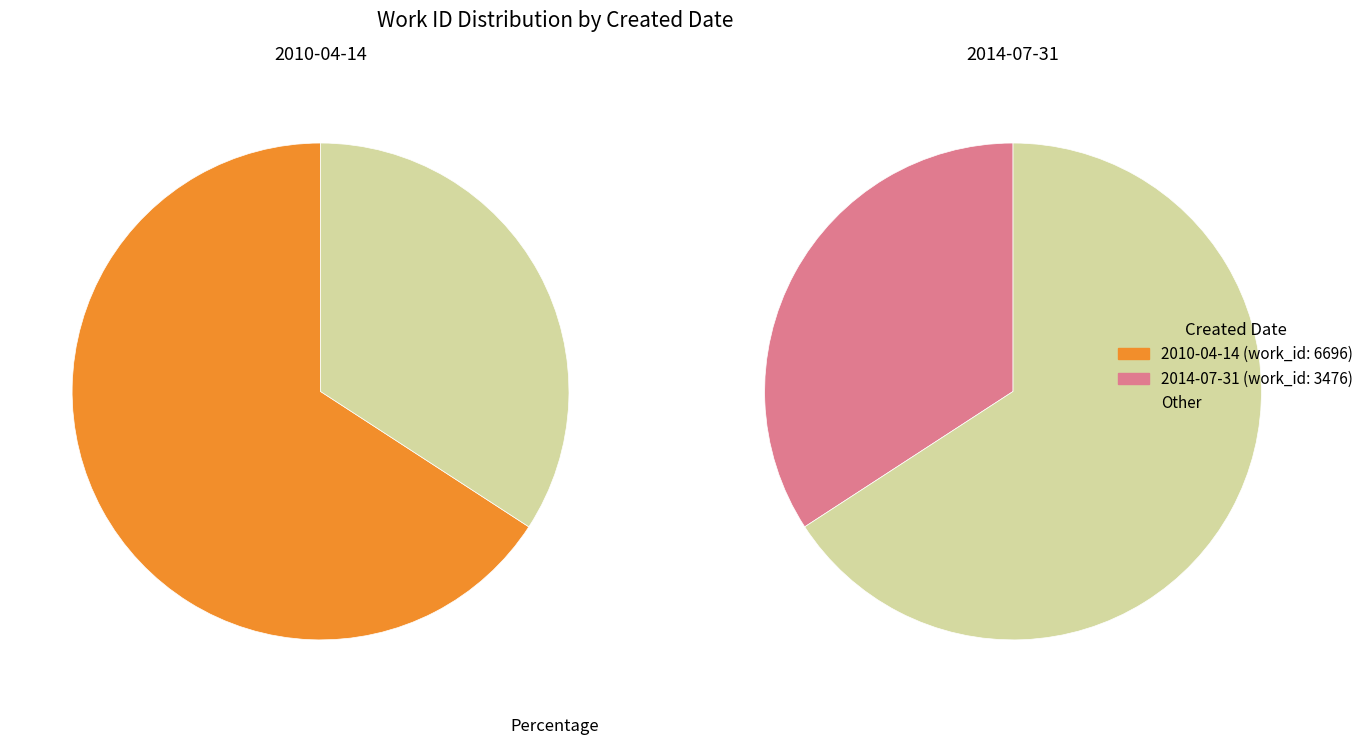

What is the smallest slice in the pie chart?

2014-07-31